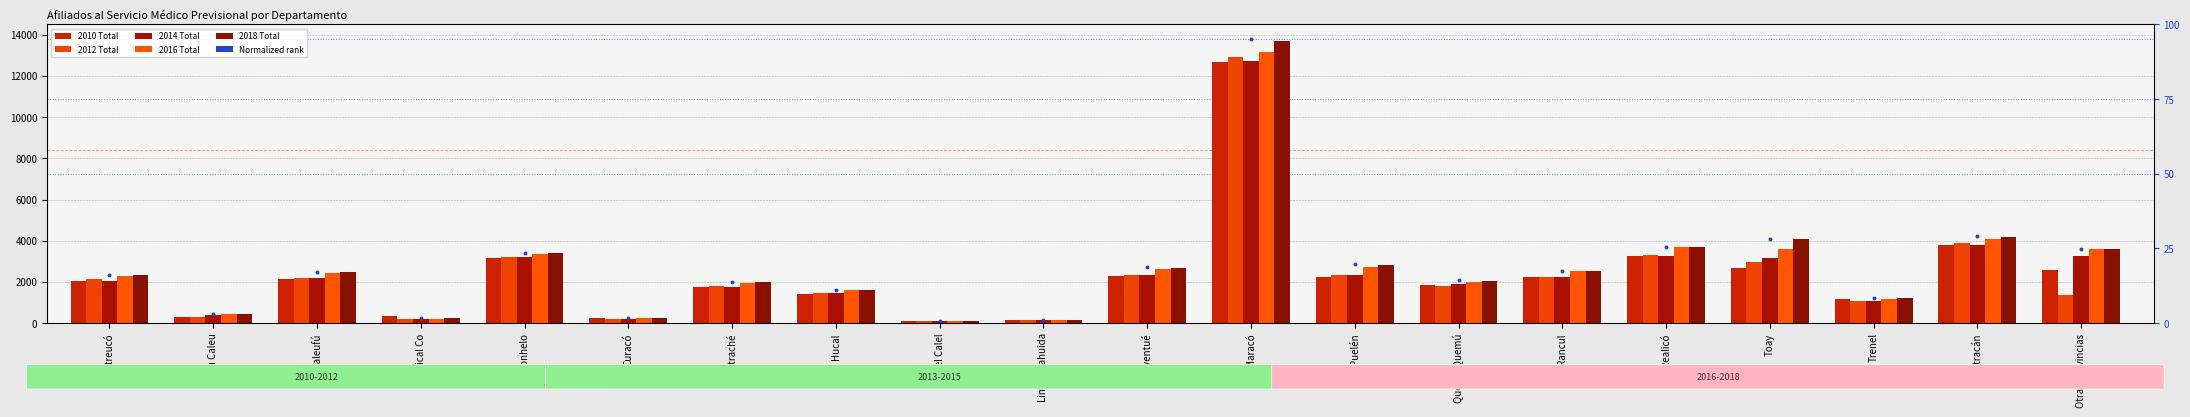

Which series contains the lowest Y value?

2010 Total